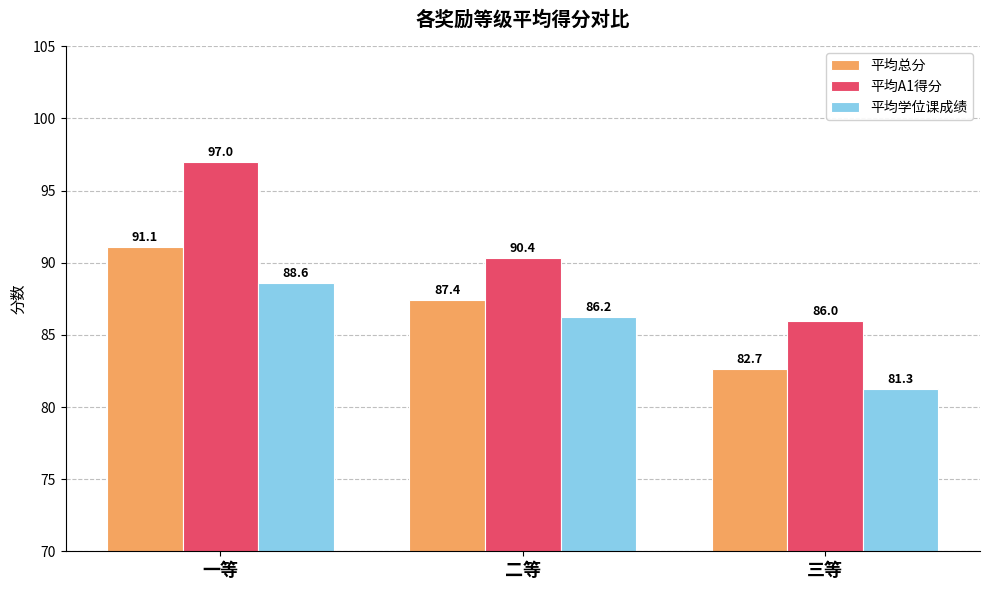

What is the average value of the 平均A1得分 series?

91.1